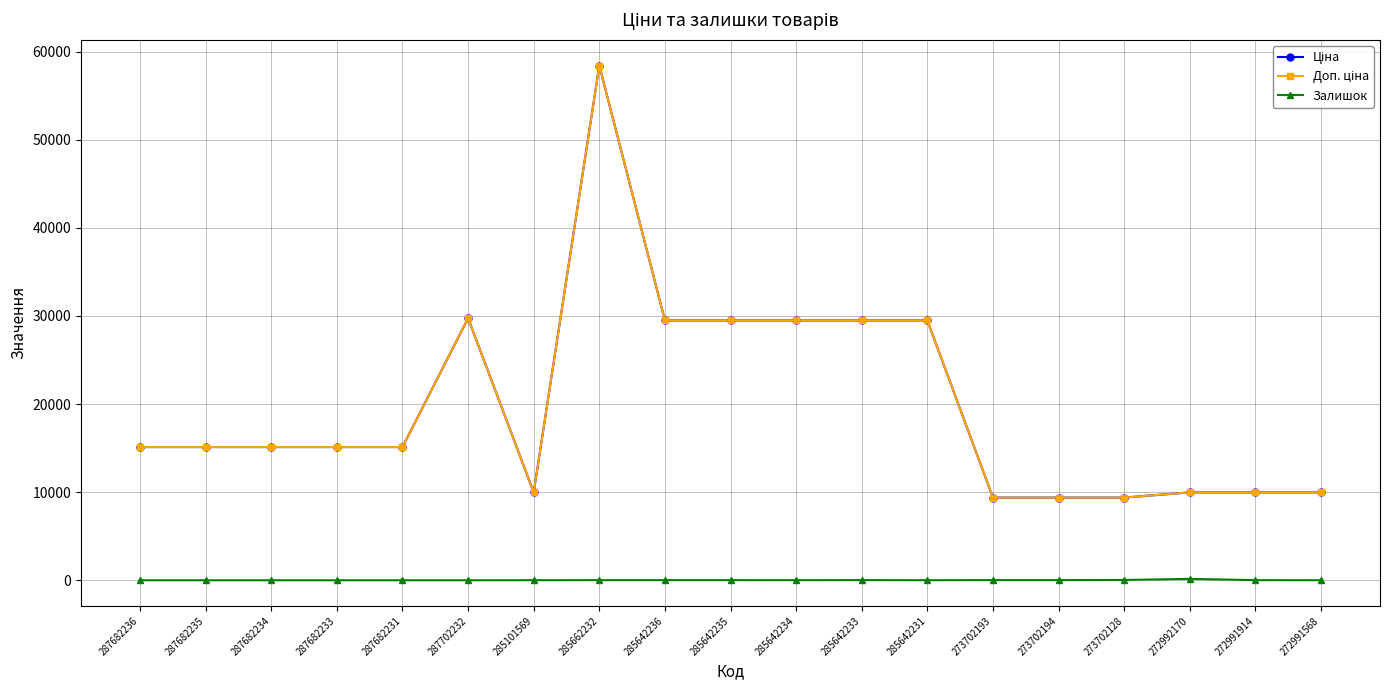

Read the Залишок value at 285662232.

14.0